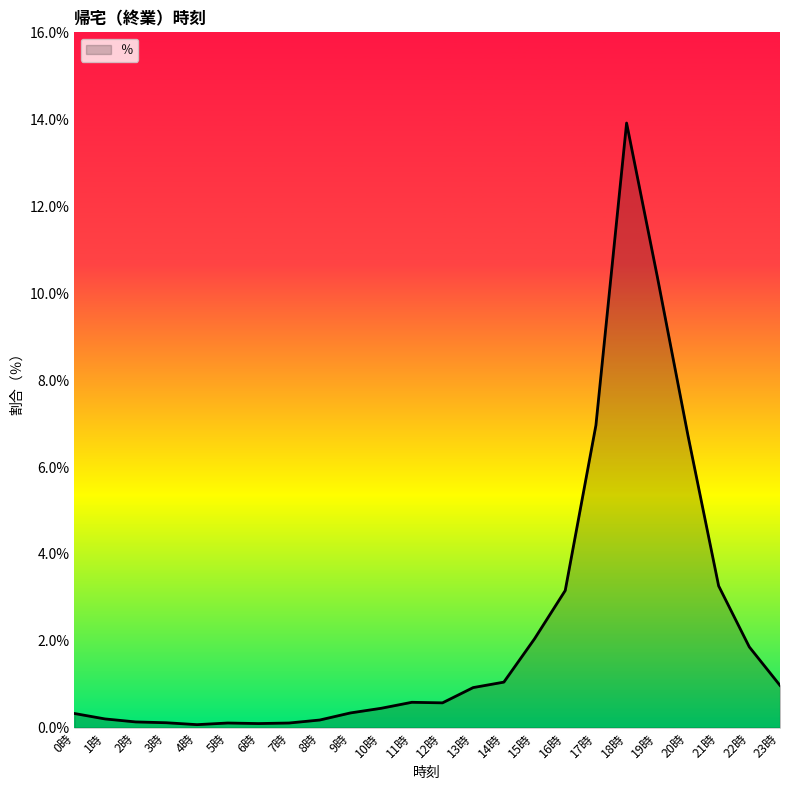

Which has a higher value, 20時 or 6時?

20時